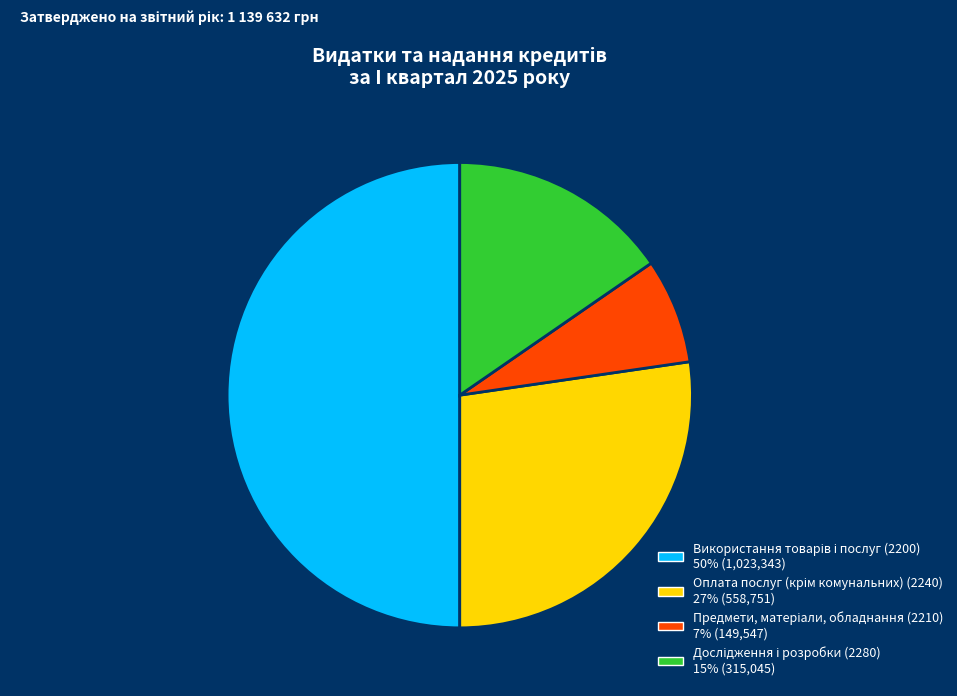

To the nearest percent, what is the average slice percentage?

25%